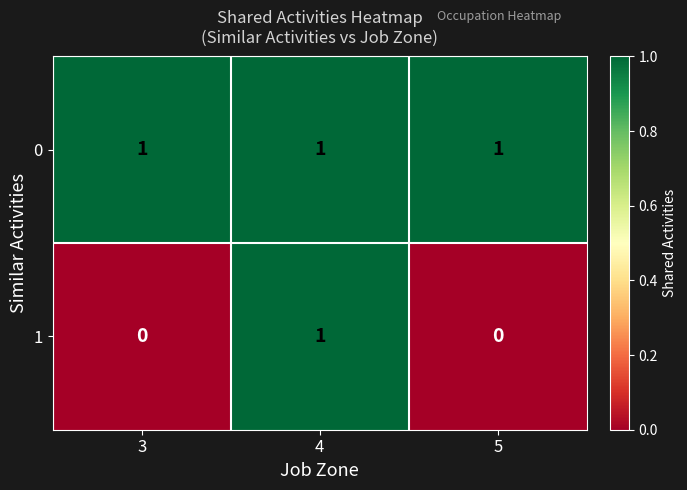

True or false: 0 has a value of 0 at 3.

False